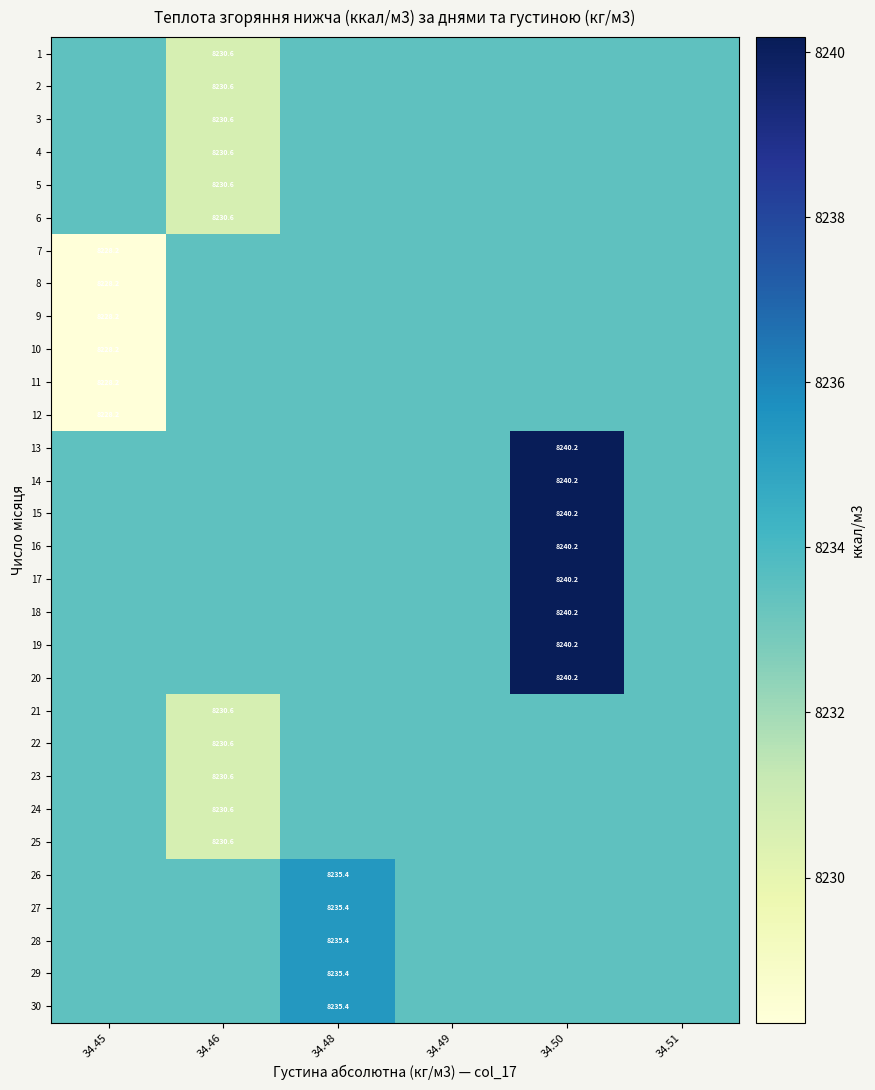

What is the average value of the 27 series?

8233.8